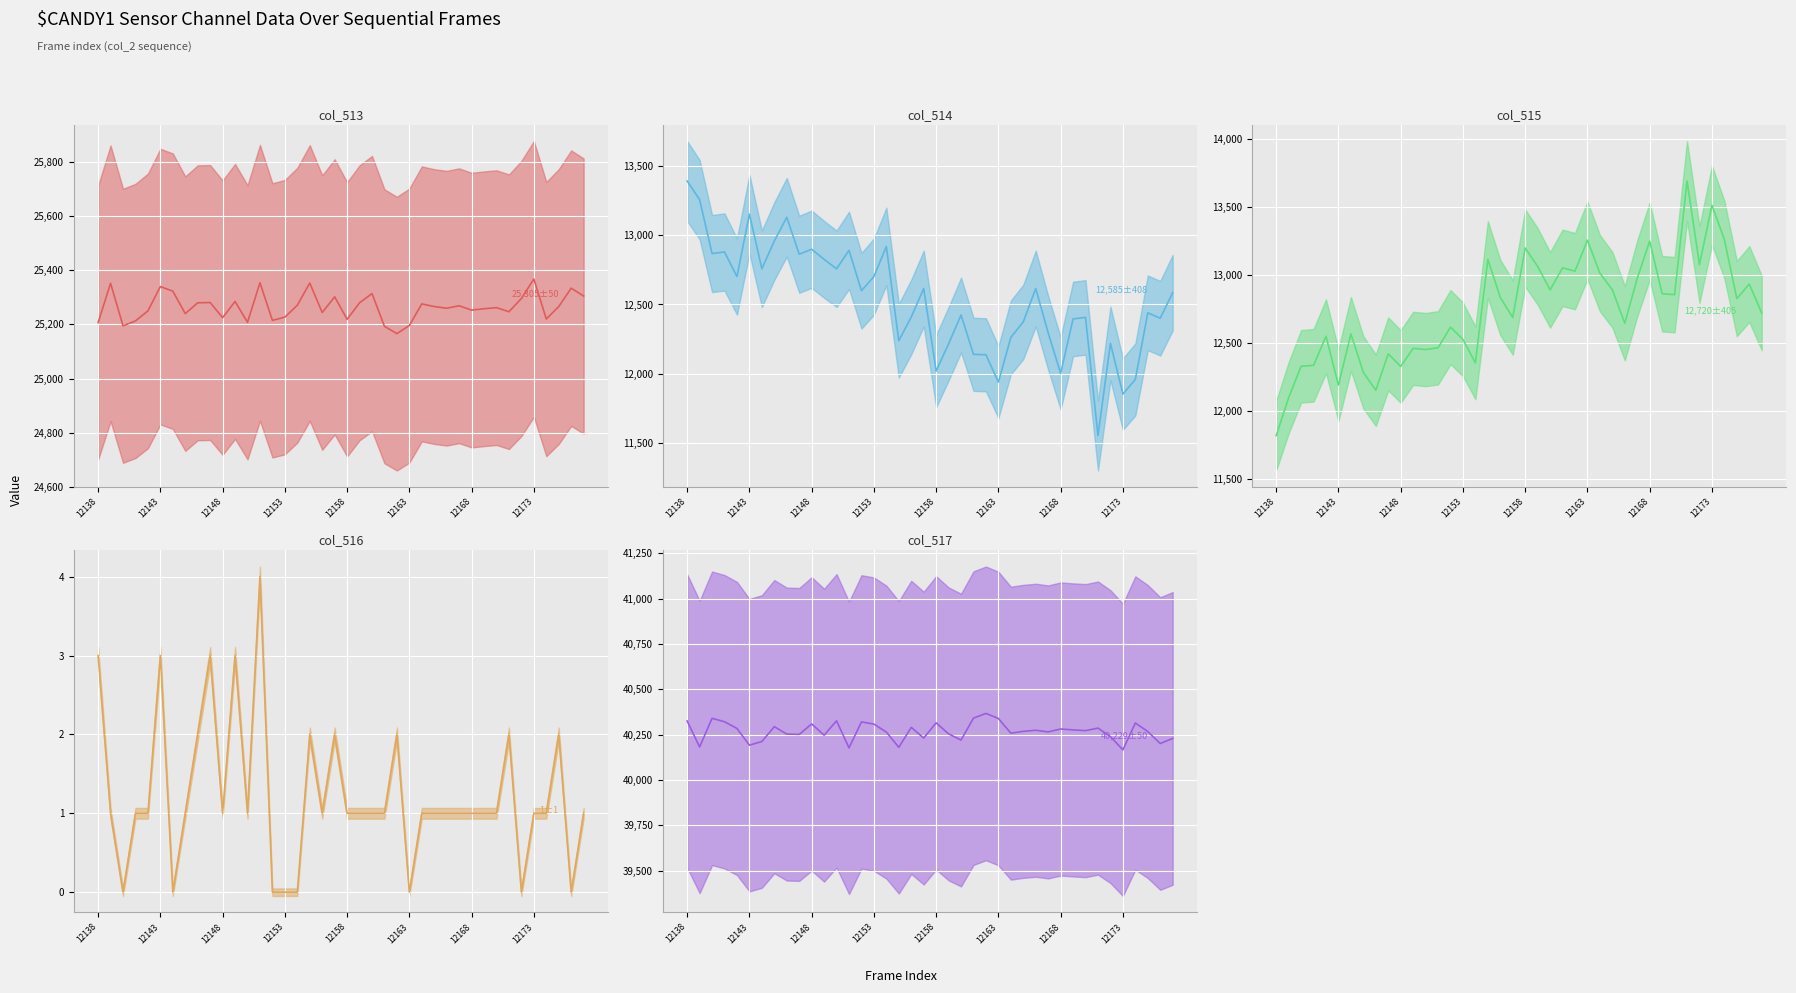

True or false: col_516 mean and col_514 mean intersect in this chart.

False